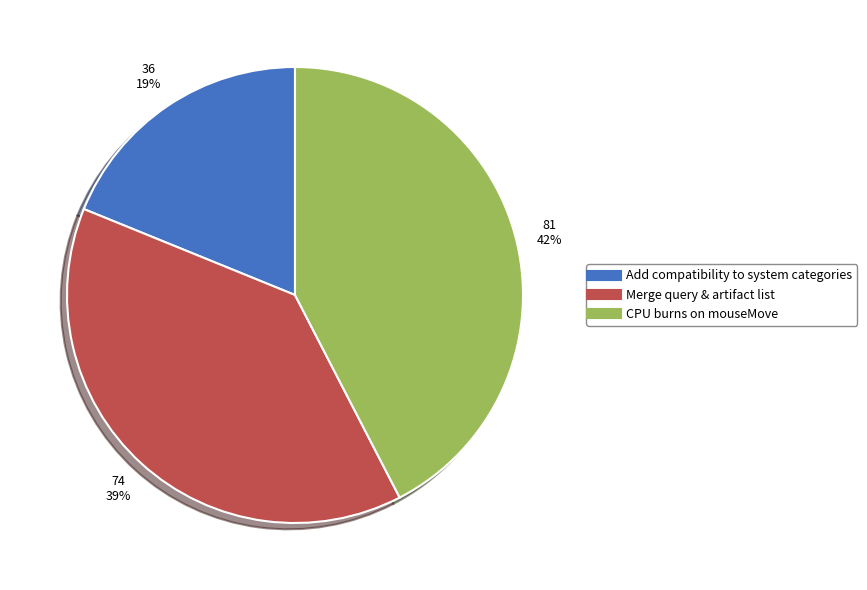

Does any single category account for the majority?

No